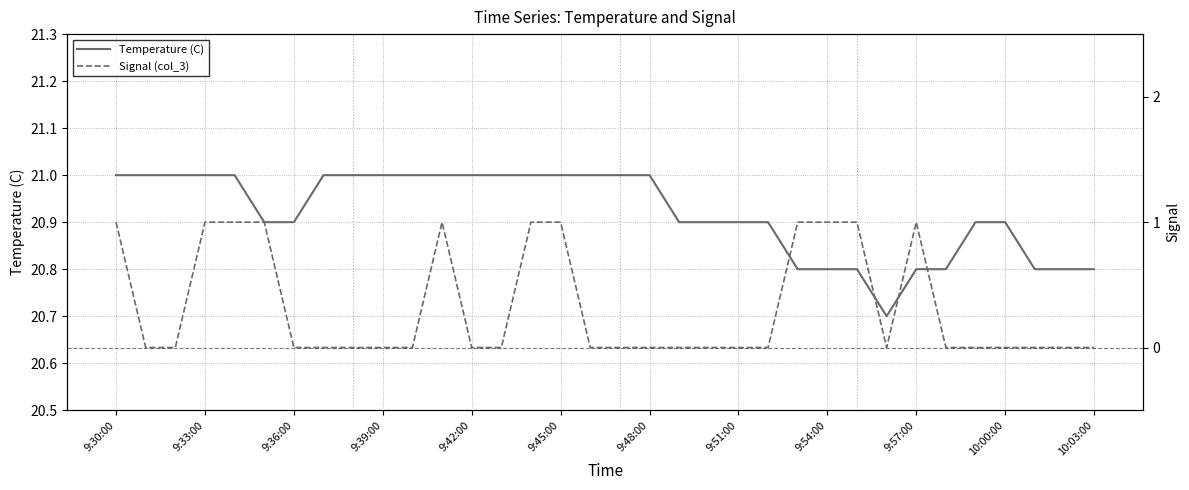

True or false: Signal (col_3) has more than 2 points higher than both neighbors.

False